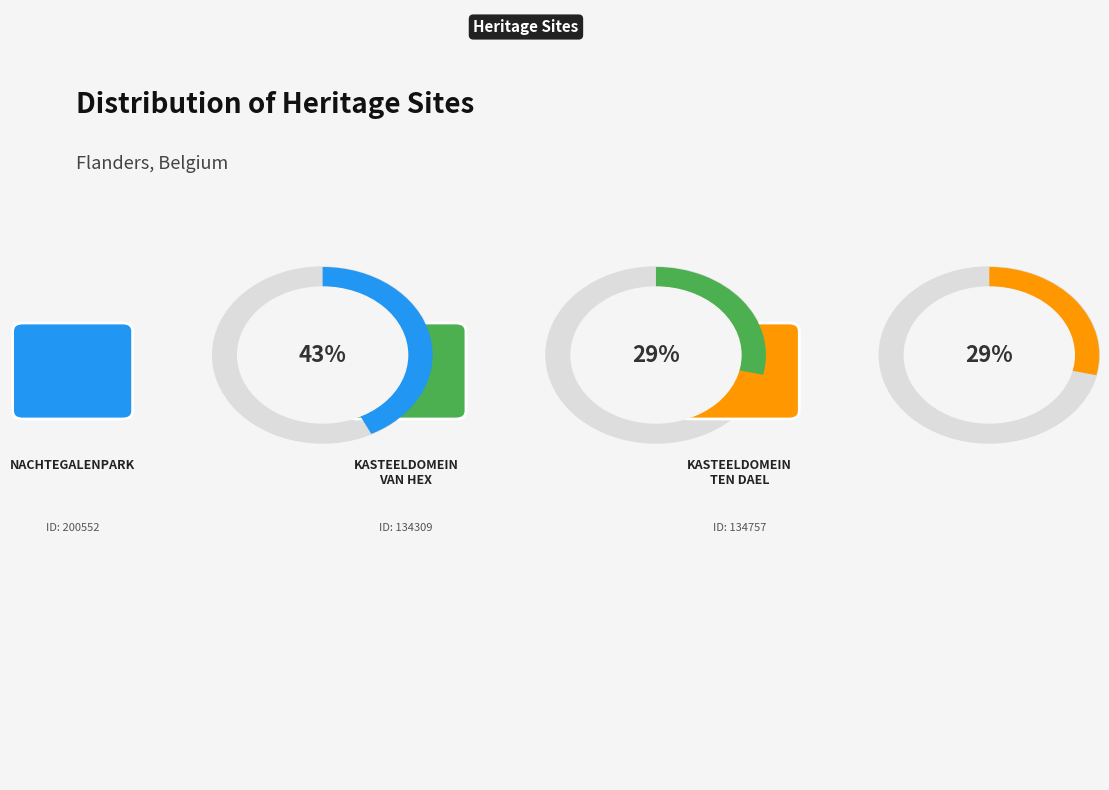

To the nearest percent, what is the difference between the largest and smallest slice percentages?

14%